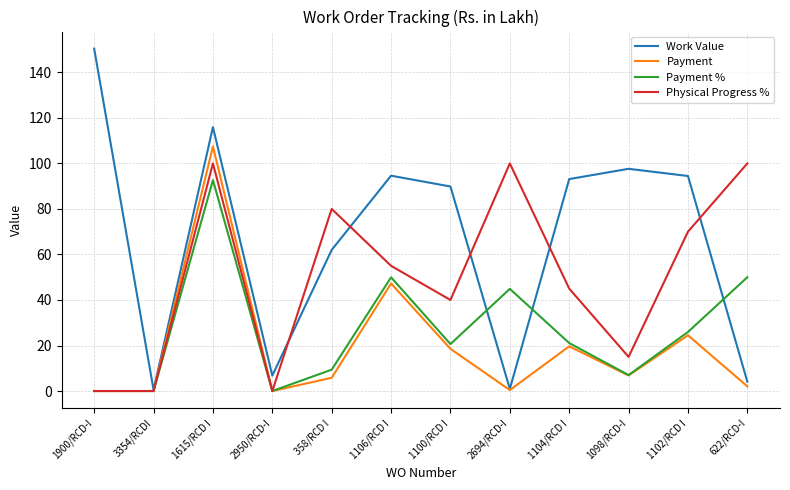

Rank the series by their maximum value, from lowest to highest.

Payment %, Physical Progress %, Payment, Work Value